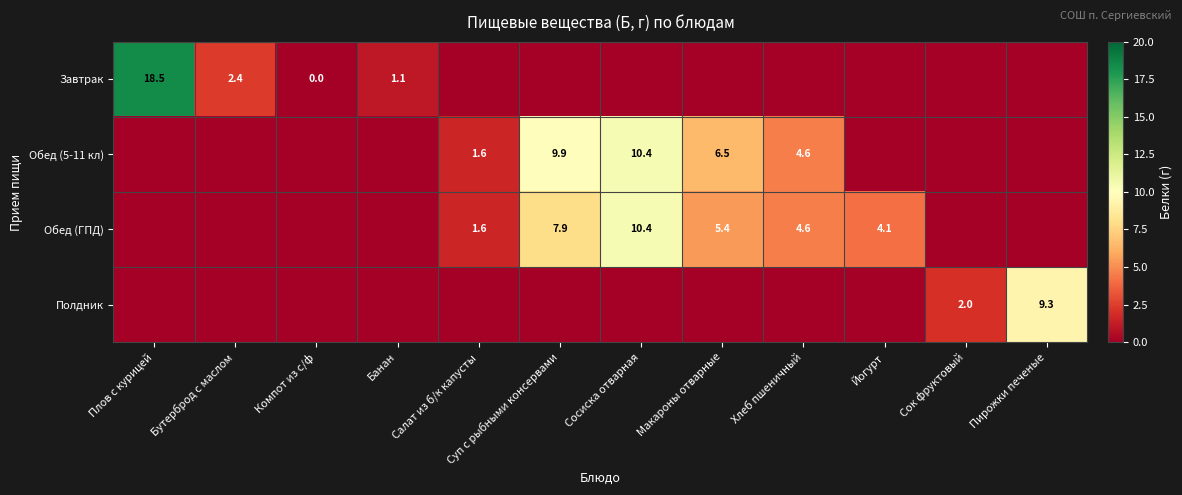

Between Йогурт and Сок фруктовый, which is larger?

Йогурт